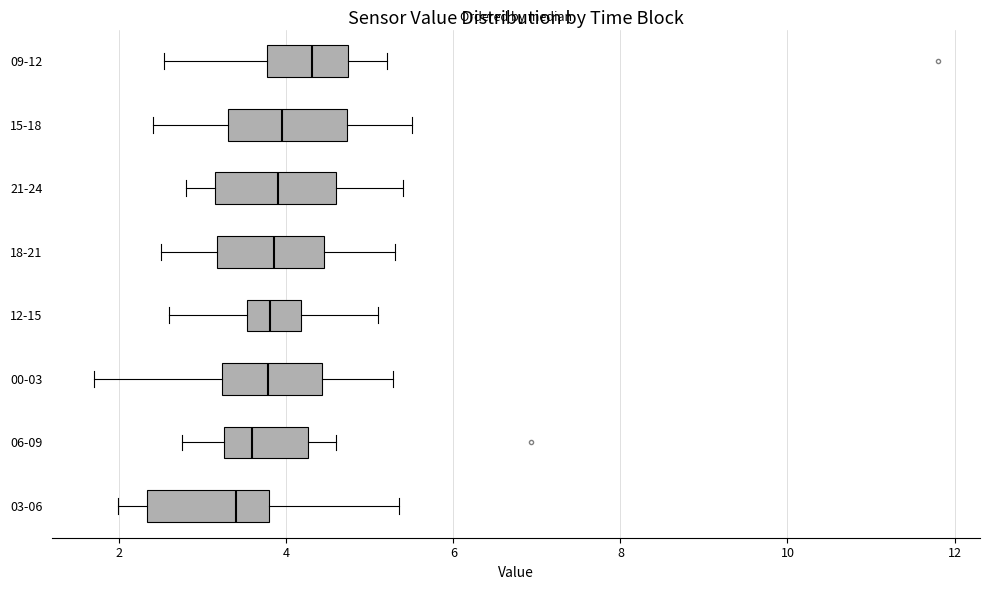

Reading bottom to top, read every box against the x-axis: the position of its median line, the range the box covers, and the ends of its whiskers. The values are not printed on the chart, so give them approximately, as read against the axis.

03-06: median 3.4, box 2.4 to 3.8, whiskers 2.0 to 5.4
06-09: median 3.6, box 3.2 to 4.2, whiskers 2.8 to 4.6
00-03: median 3.8, box 3.2 to 4.4, whiskers 1.8 to 5.2
12-15: median 3.8, box 3.6 to 4.2, whiskers 2.6 to 5.2
18-21: median 3.8, box 3.2 to 4.4, whiskers 2.6 to 5.4
21-24: median 4.0, box 3.2 to 4.6, whiskers 2.8 to 5.4
15-18: median 4.0, box 3.4 to 4.8, whiskers 2.4 to 5.6
09-12: median 4.4, box 3.8 to 4.8, whiskers 2.6 to 5.2